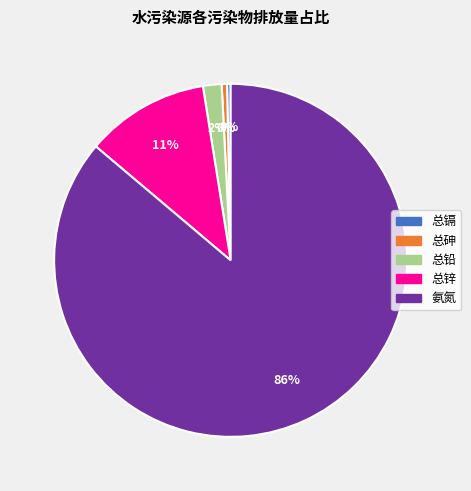

The 总镉 slice represents 12% of the pie. True or false?

False